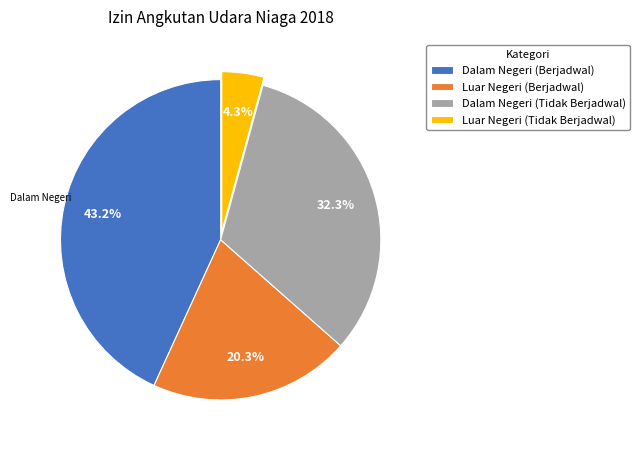

To the nearest percent, what is the difference between the largest and smallest slice percentages?

39%